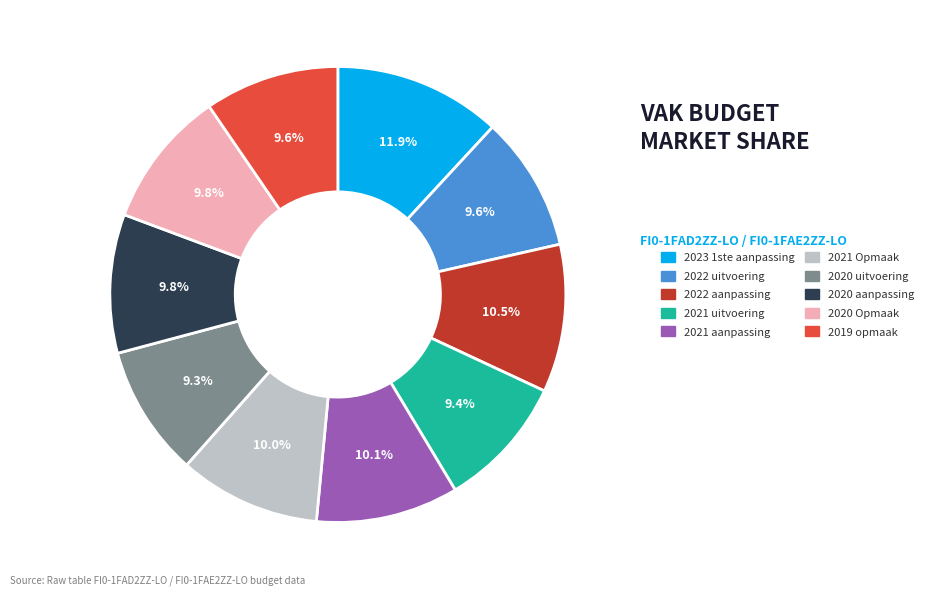

True or false: 2020 aanpassing accounts for 24% of the total.

False